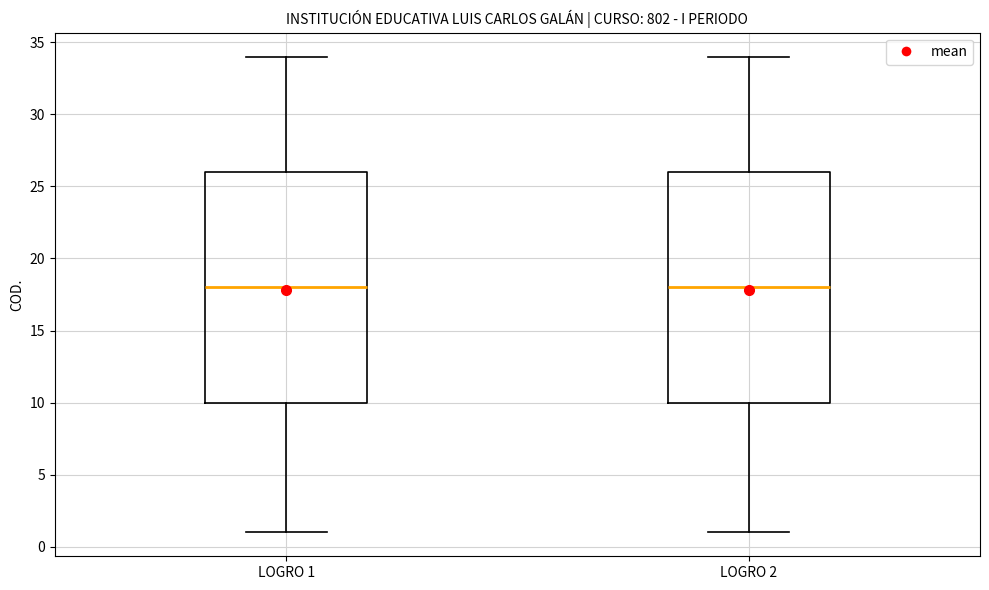

Reading left to right, read every box against the y-axis: the position of its median line, the range the box covers, and the ends of its whiskers. The values are not printed on the chart, so give them approximately, as read against the axis.

LOGRO 1: median 18, box 10 to 26, whiskers 1 to 34
LOGRO 2: median 18, box 10 to 26, whiskers 1 to 34